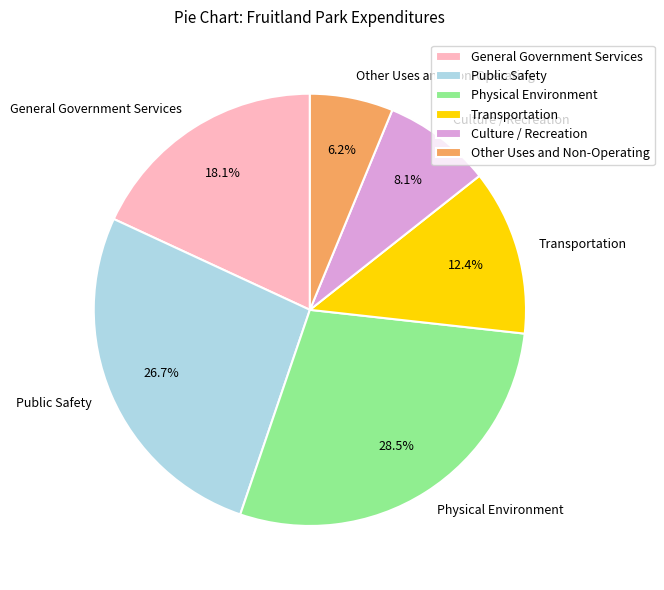

Which has a higher value, Physical Environment or Other Uses and Non-Operating?

Physical Environment